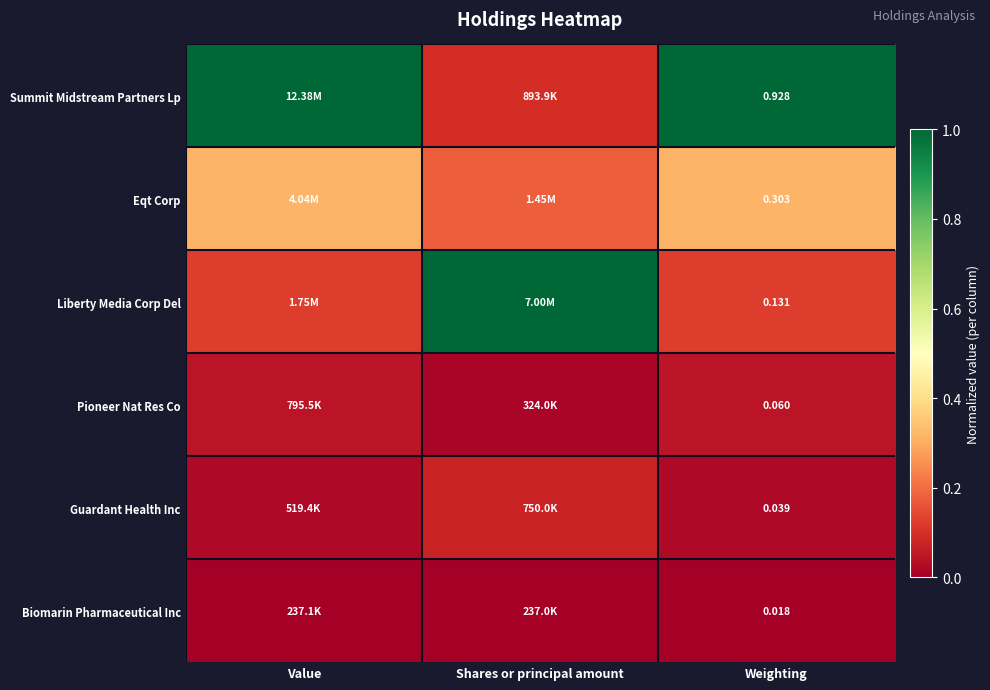

At which category is the sum across all series the highest?

Value